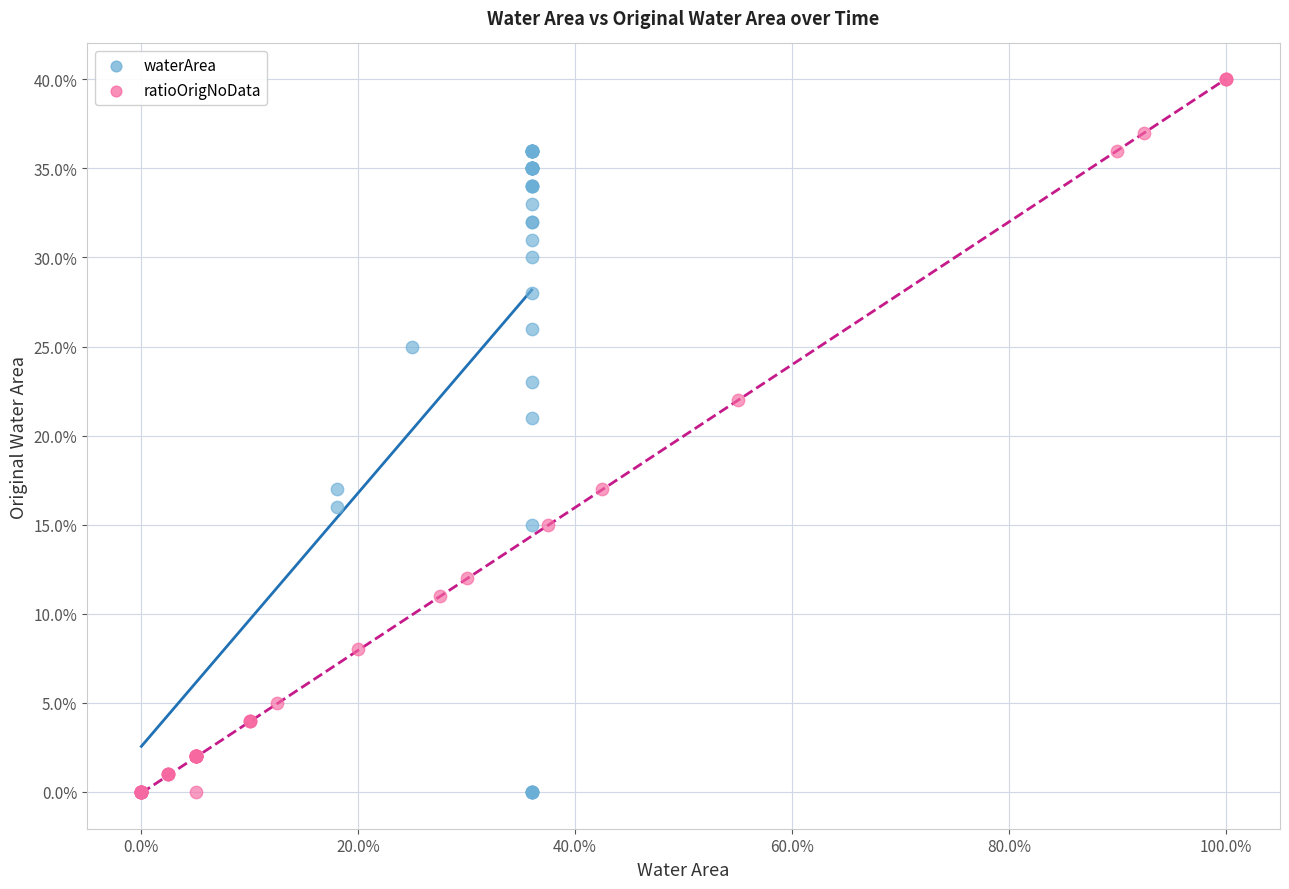

What are all the series names shown in the legend?

waterArea, ratioOrigNoData